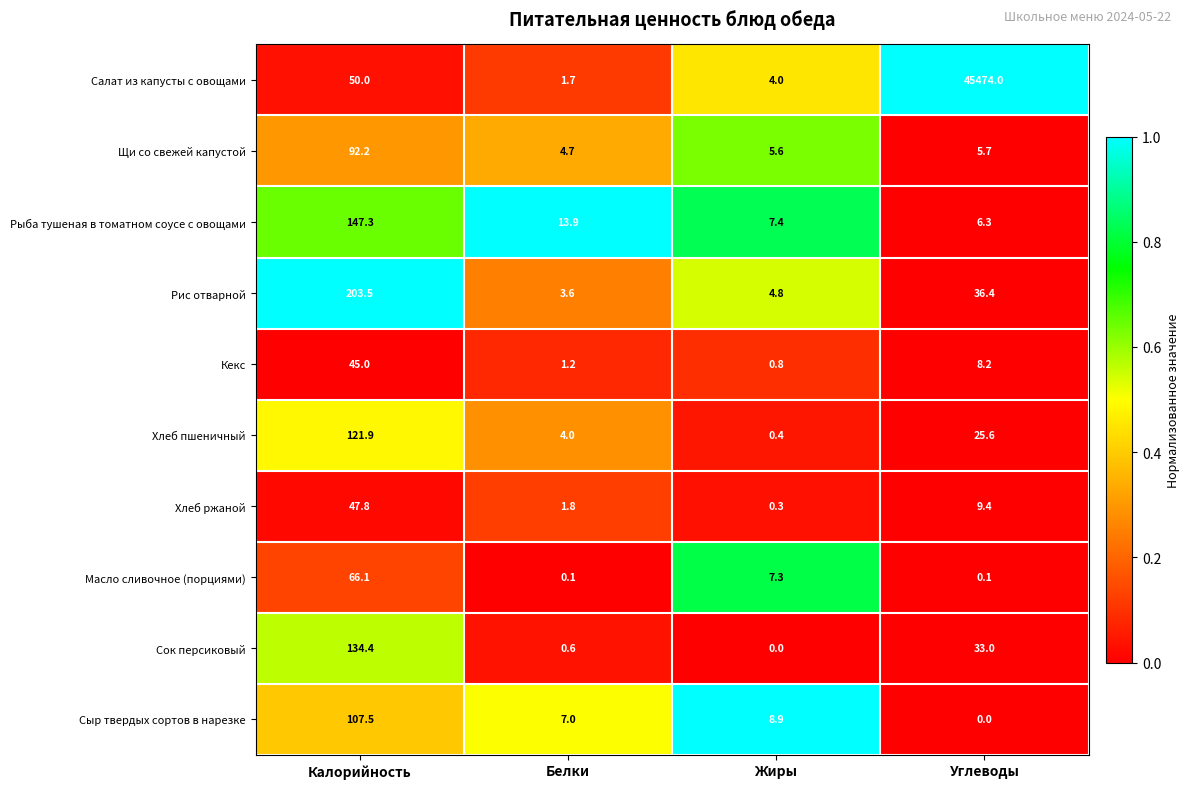

Is it true that Сыр твердых сортов в нарезке equals 7.0 at Белки?

True